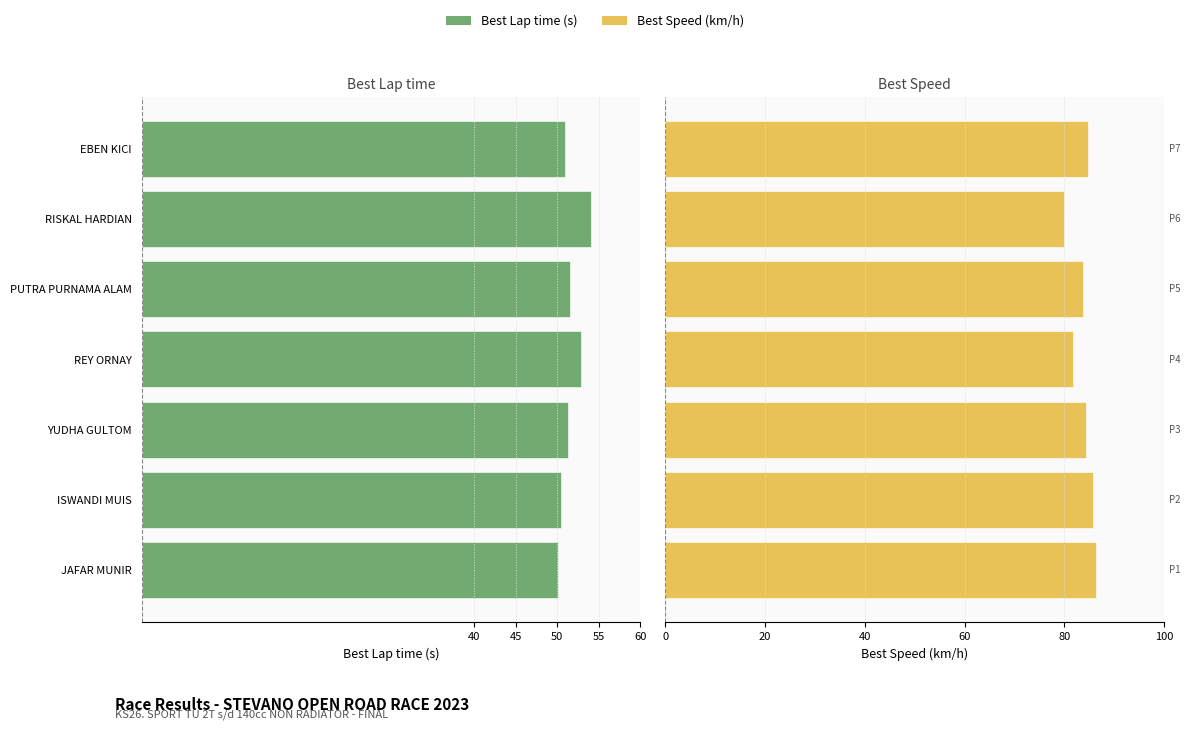

What position from the left is JAFAR MUNIR?

1